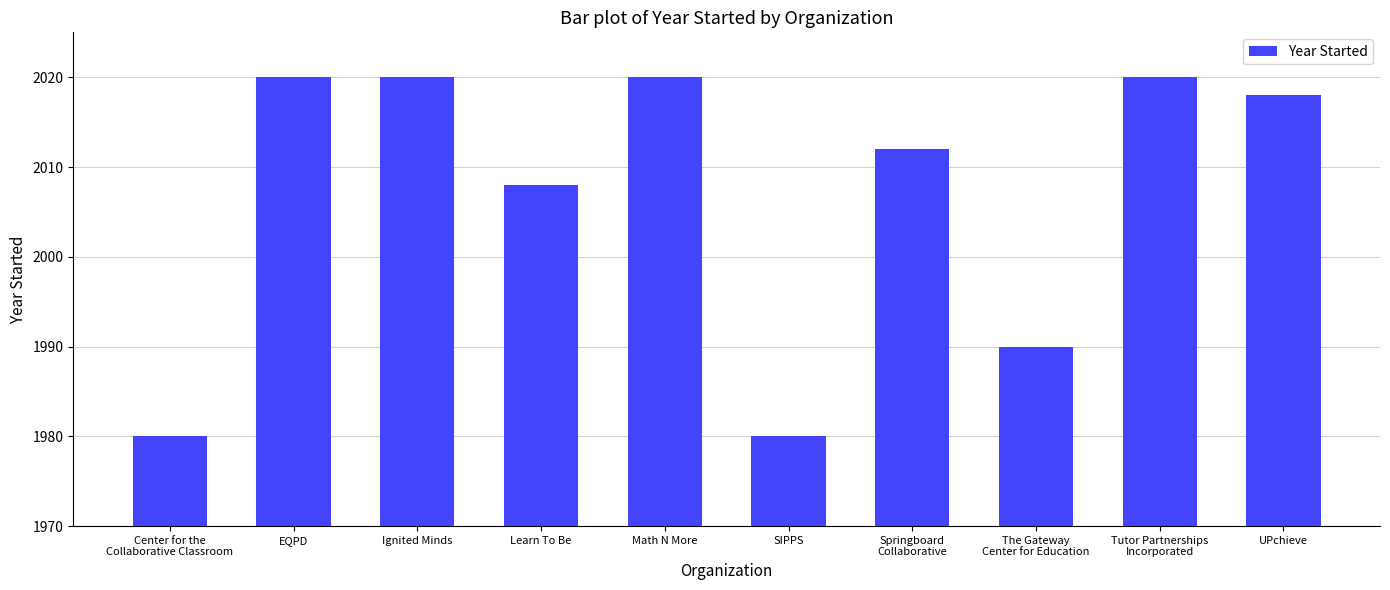

What is the smallest value displayed?

1980